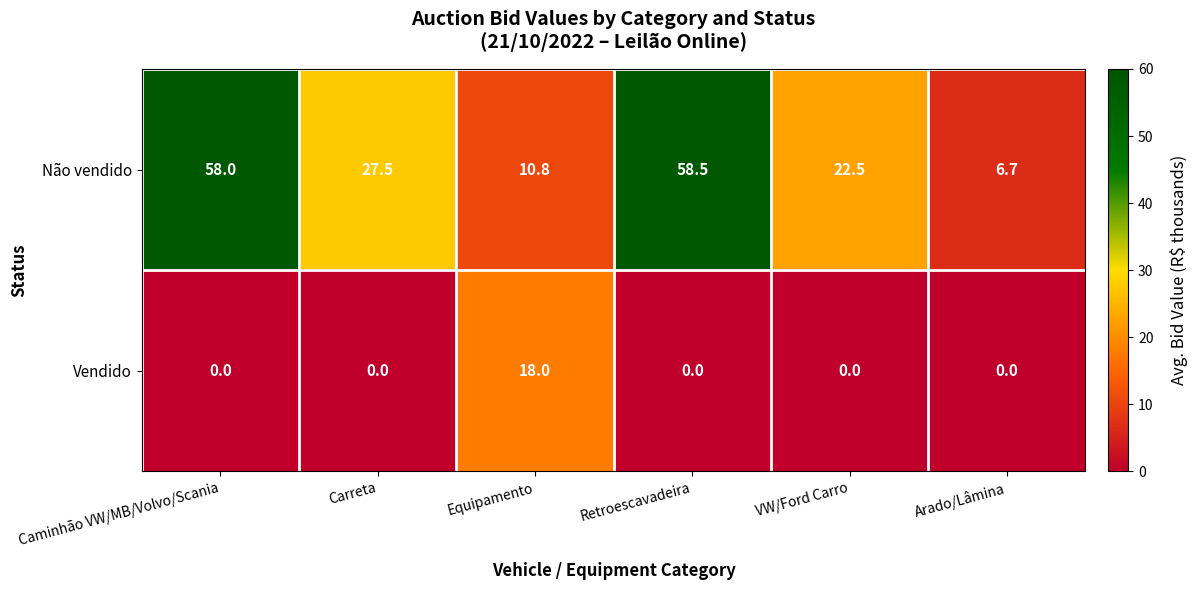

Which series has the largest range (max minus min)?

Não vendido